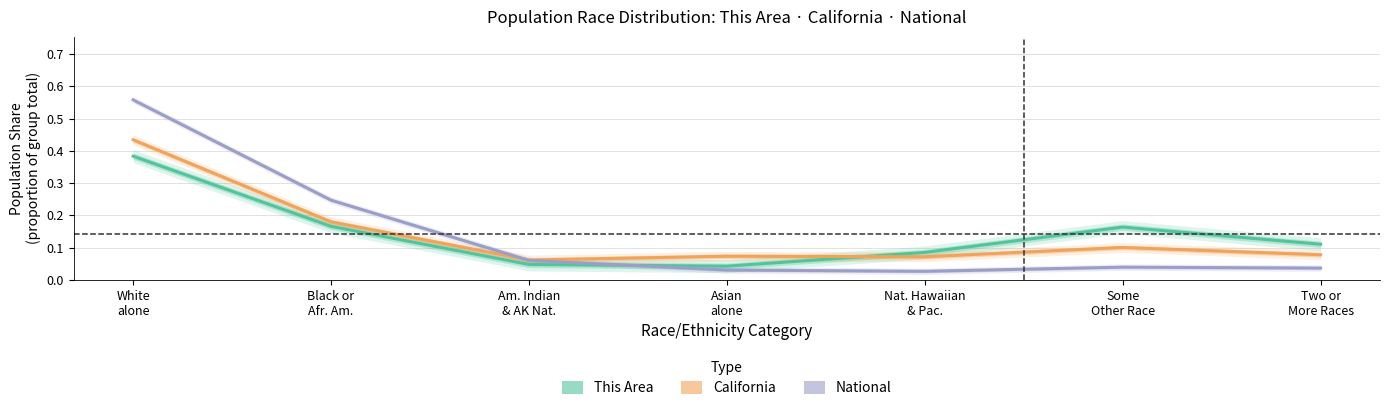

After their last crossing, which series has the higher values: This Area or California?

This Area